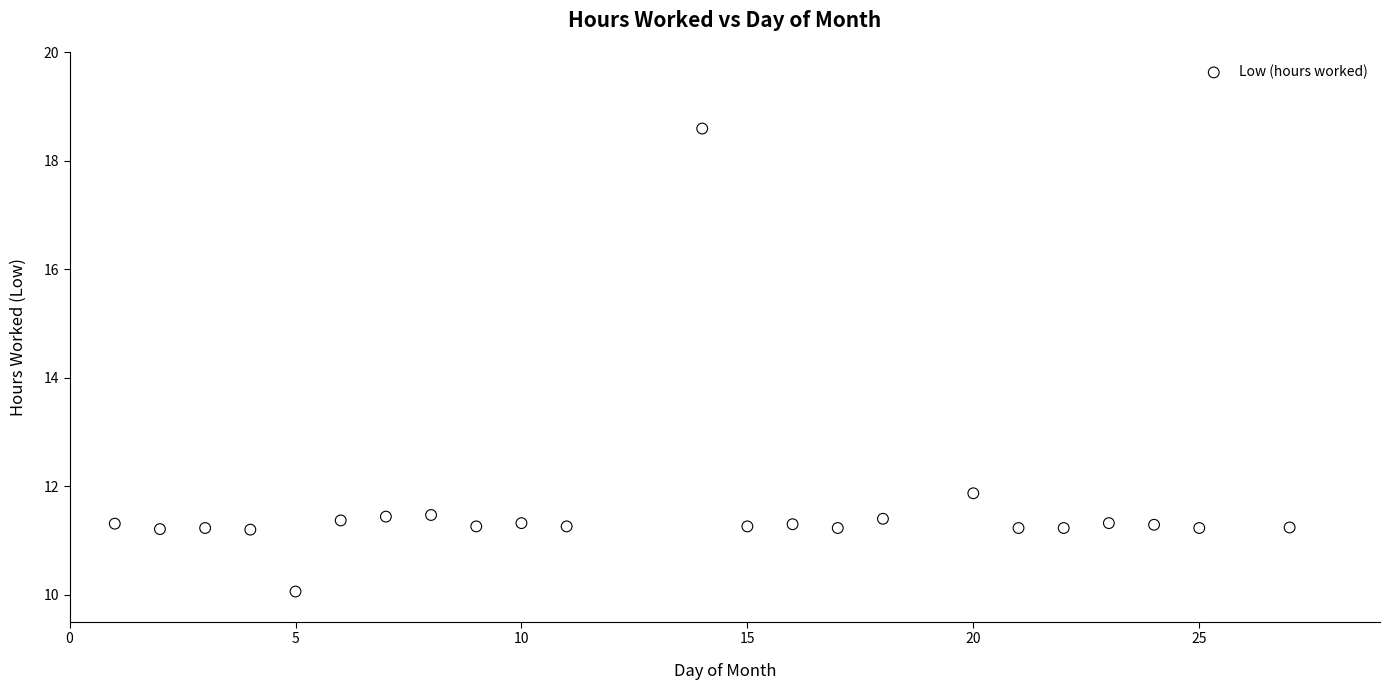

What is the range of X values (max minus min)?

26.0